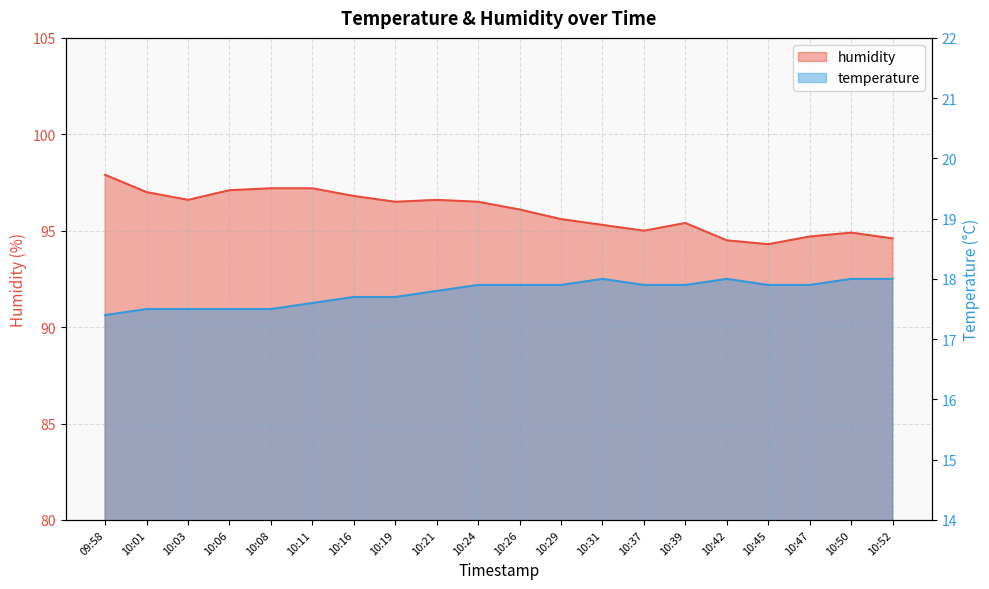

True or false: temperature and humidity cross at least once.

False